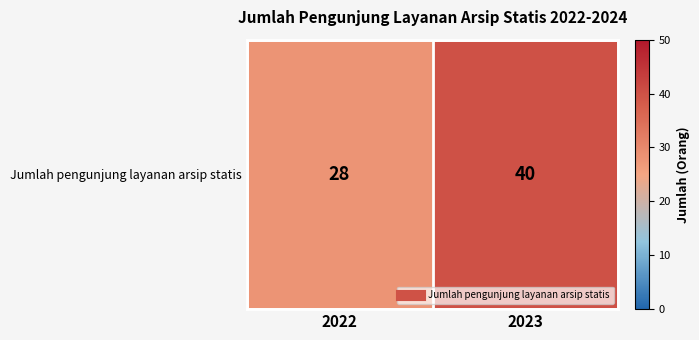

Read the value at 2023.

40